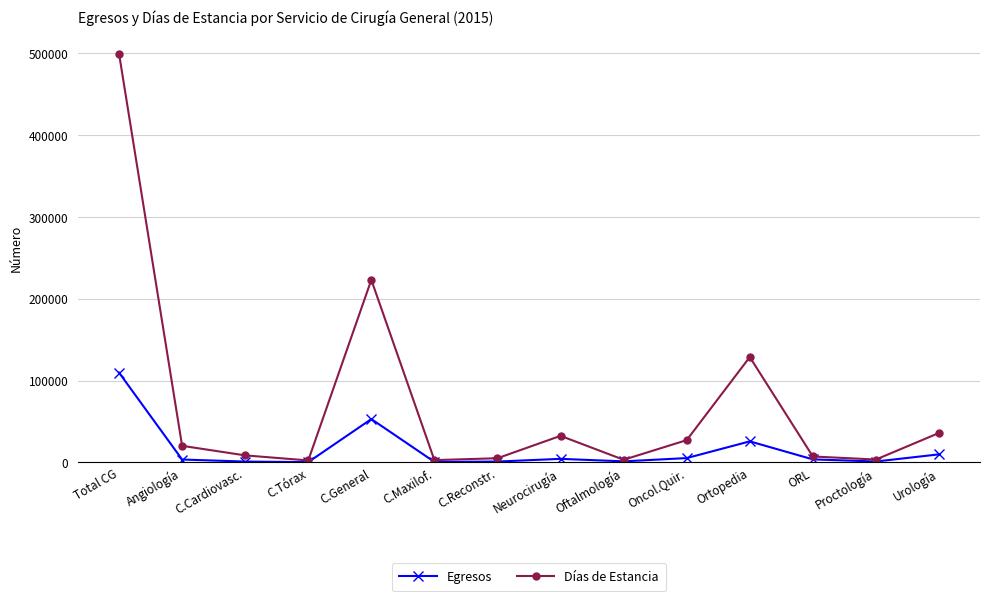

At which category is the sum across all series the highest?

Total CG